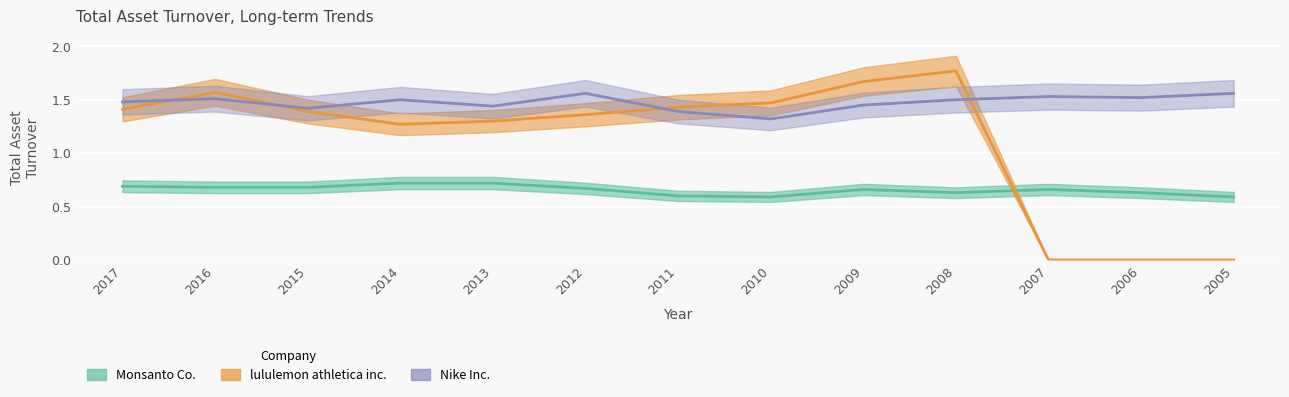

What is the value of the Nike Inc. point at the 1st from the left?

1.5